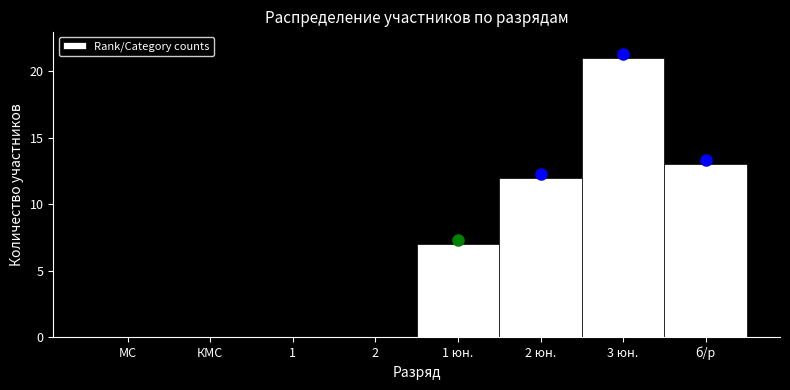

Reading left to right, extract all data points from this chart.

МС=0	КМС=0	1=0	2=0	1 юн.=7	2 юн.=12	3 юн.=21	б/р=13